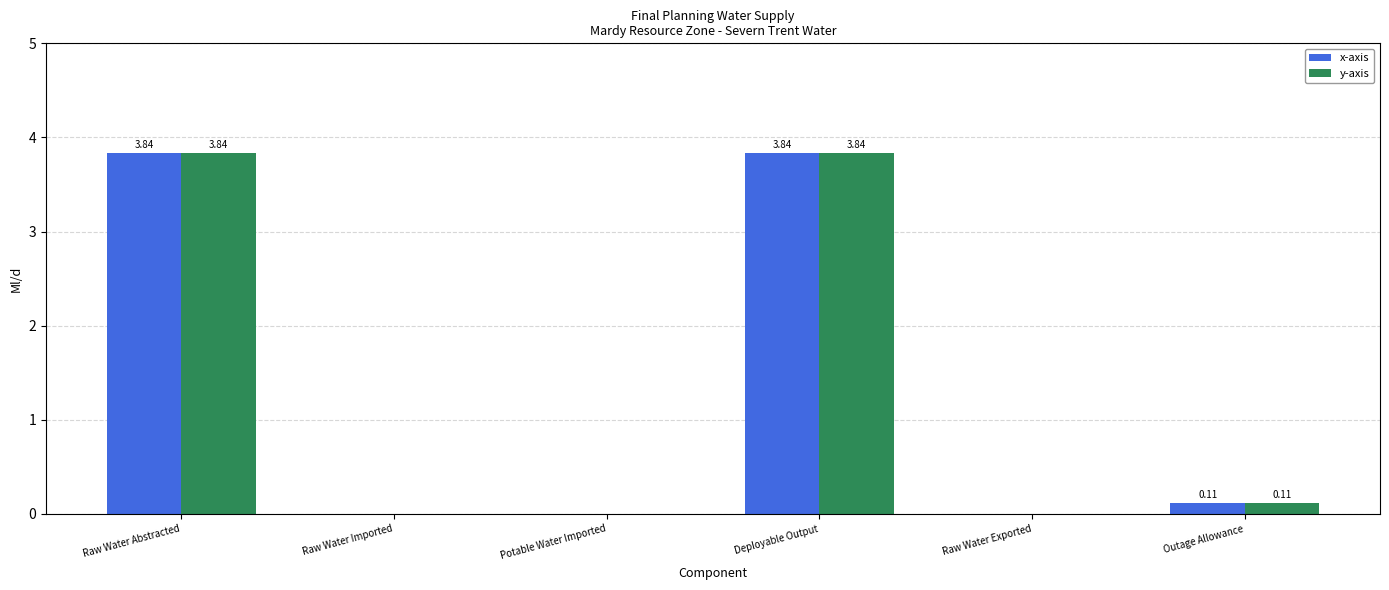

Is the value of y-axis at Raw Water Abstracted greater than the value of x-axis at Potable Water Imported?

Yes